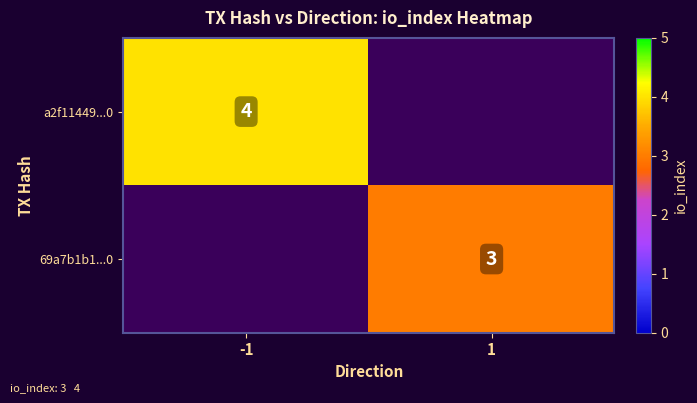

Is the value of a2f11449...0 at -1 greater than the value of 69a7b1b1...0 at 1?

Yes